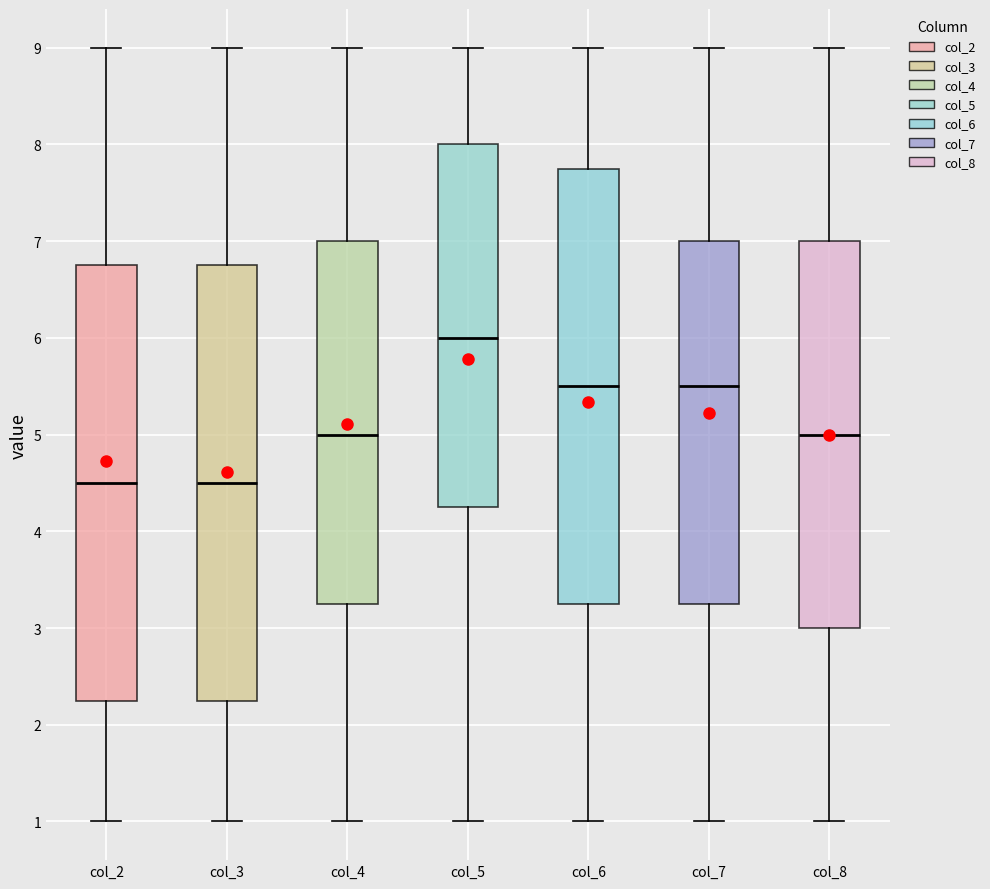

Where does the upper whisker of the box for col_6 end on the y-axis? The values are not printed on the chart, so give them approximately, as read against the axis.

9.0